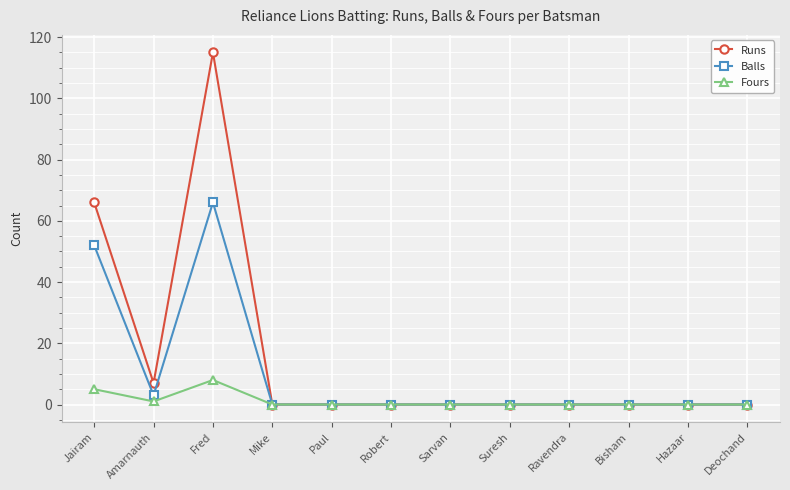

How many lines are shown in the chart?

3